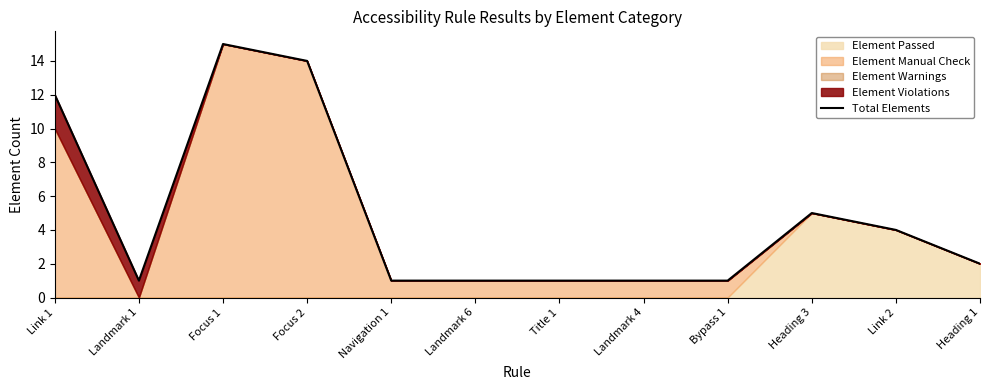

What is the smallest value displayed?

1